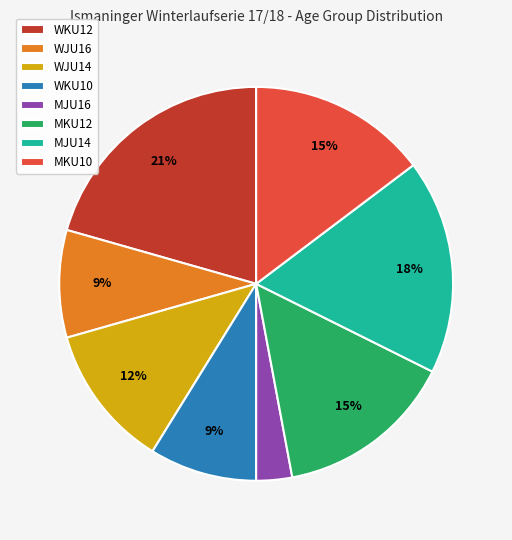

What is the ratio of the value at MKU10 to the value at WJU16?

1.7